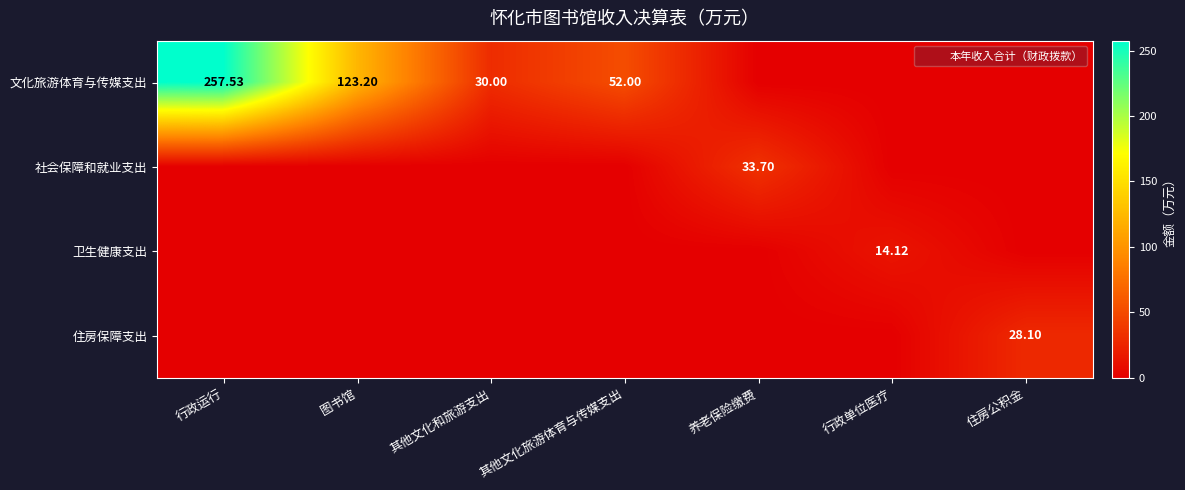

Is it true that 卫生健康支出 equals 0.0 at 其他文化旅游体育与传媒支出?

True